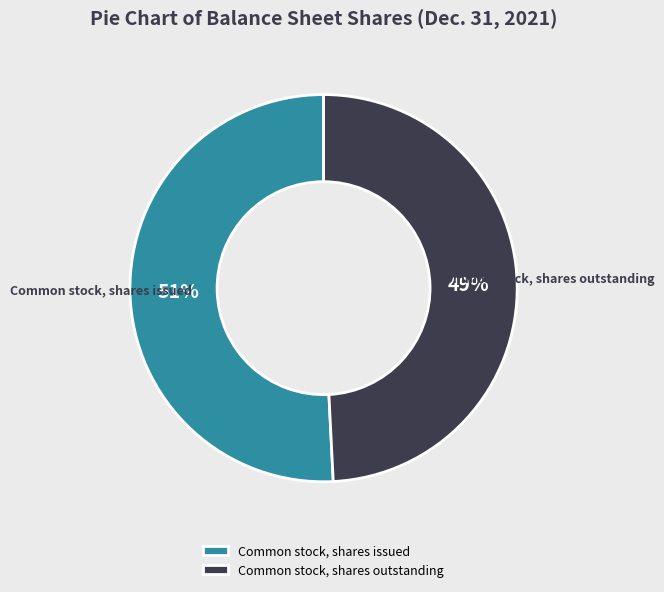

Is the sum of Common stock, shares outstanding and Common stock, shares issued greater than half?

Yes